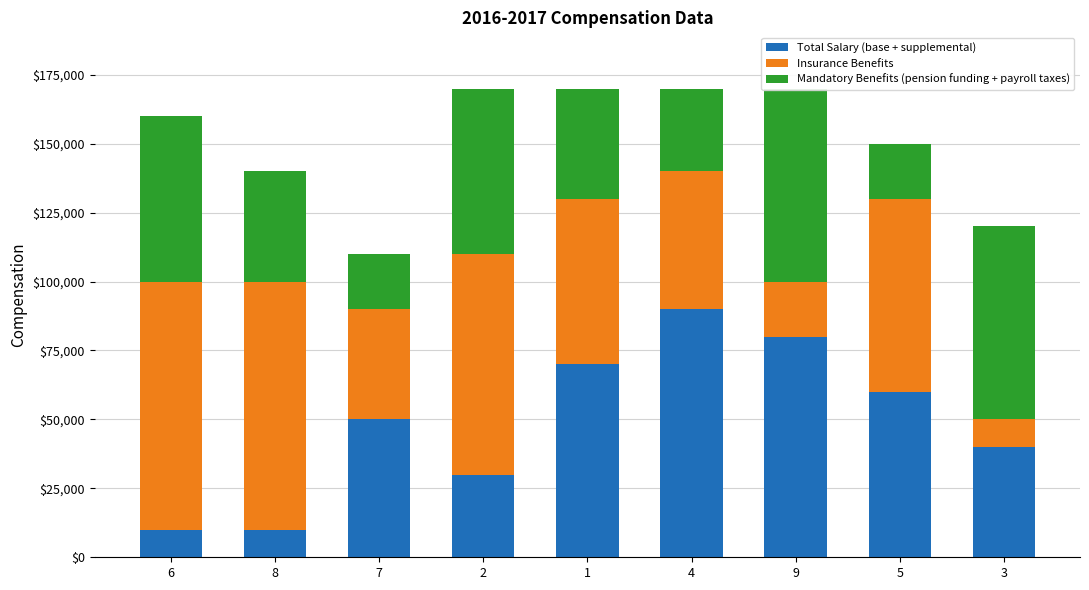

At how many categories does at least one series exceed 80423?

3